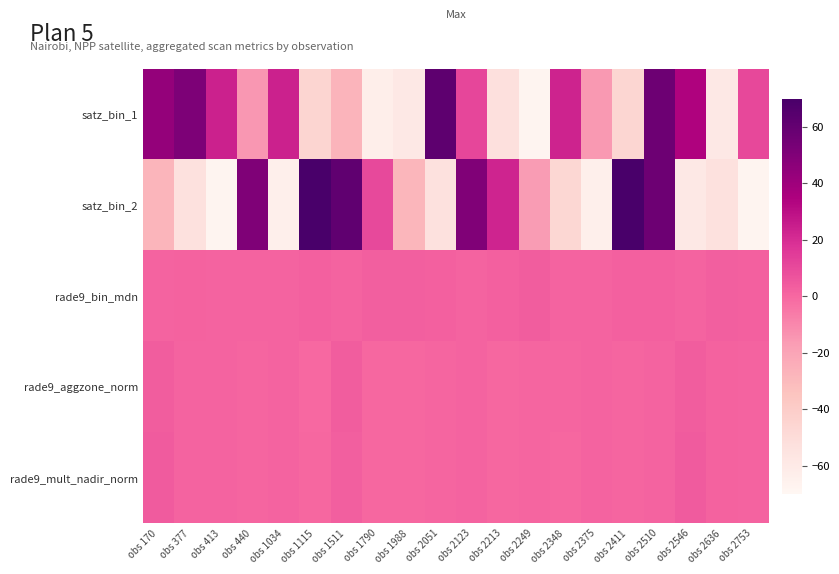

Reading left to right, list all the values displayed in this chart.

satz_bin_1: obs 170=43.6	obs 377=51.0	obs 413=24.0	obs 440=-15.0	obs 1034=23.8	obs 1115=-45.8	obs 1511=-27.2	obs 1790=-63.4	obs 1988=-58.6	obs 2051=62.0	obs 2123=11.0	obs 2213=-53.0	obs 2249=-67.5	obs 2348=23.4	obs 2375=-15.7	obs 2411=-46.1	obs 2510=56.8	obs 2546=34.1	obs 2636=-58.8	obs 2753=10.6
satz_bin_2: obs 170=-27.9	obs 377=-53.2	obs 413=-67.6	obs 440=50.5	obs 1034=-63.7	obs 1115=69.8	obs 1511=61.6	obs 1790=10.0	obs 1988=-28.3	obs 2051=-53.5	obs 2123=50.2	obs 2213=22.6	obs 2249=-16.5	obs 2348=-46.6	obs 2375=-63.7	obs 2411=69.7	obs 2510=56.5	obs 2546=-59.0	obs 2636=-53.3	obs 2753=-67.7
rade9_bin_mdn: obs 170=1.6	obs 377=1.8	obs 413=1.3	obs 440=1.4	obs 1034=1.3	obs 1115=2.7	obs 1511=1.6	obs 1790=2.8	obs 1988=3.0	obs 2051=2.6	obs 2123=1.2	obs 2213=2.7	obs 2249=3.5	obs 2348=1.3	obs 2375=1.4	obs 2411=2.7	obs 2510=2.3	obs 2546=1.4	obs 2636=3.0	obs 2753=2.7
rade9_aggzone_norm: obs 170=3.7	obs 377=1.5	obs 413=1.3	obs 440=1.0	obs 1034=1.3	obs 1115=-0.1	obs 1511=3.4	obs 1790=0.3	obs 1988=0.4	obs 2051=0.8	obs 2123=1.4	obs 2213=0.1	obs 2249=0.7	obs 2348=0.6	obs 2375=1.2	obs 2411=1.0	obs 2510=1.4	obs 2546=3.6	obs 2636=2.2	obs 2753=1.6
rade9_mult_nadir_norm: obs 170=4.1	obs 377=1.6	obs 413=1.3	obs 440=1.0	obs 1034=1.3	obs 1115=0.3	obs 1511=3.0	obs 1790=0.2	obs 1988=0.5	obs 2051=0.7	obs 2123=1.4	obs 2213=0.3	obs 2249=0.6	obs 2348=0.5	obs 2375=1.2	obs 2411=1.0	obs 2510=1.5	obs 2546=3.9	obs 2636=2.1	obs 2753=1.6